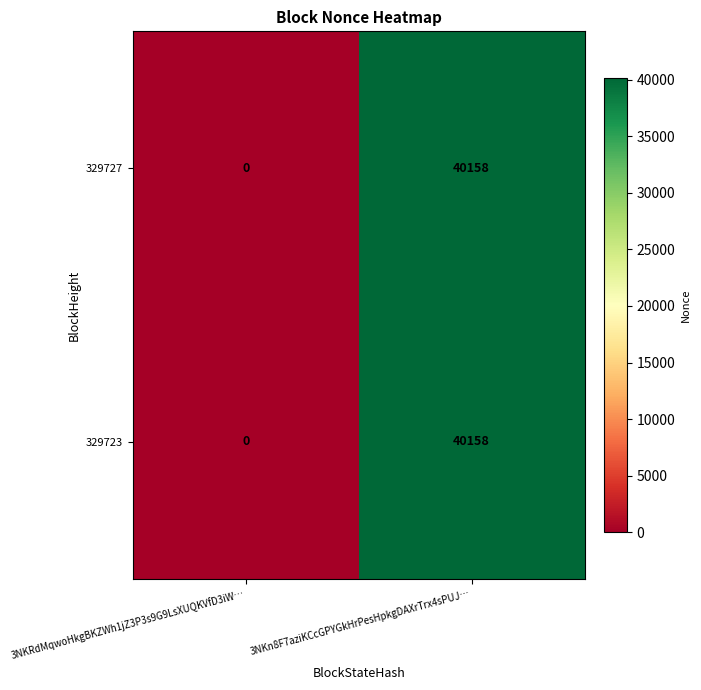

The value of 329727 at 3NKRdMqwoHkgBKZWh1jZ3P3s9G9LsXUQKVfD3iW… is 0. True or false?

True